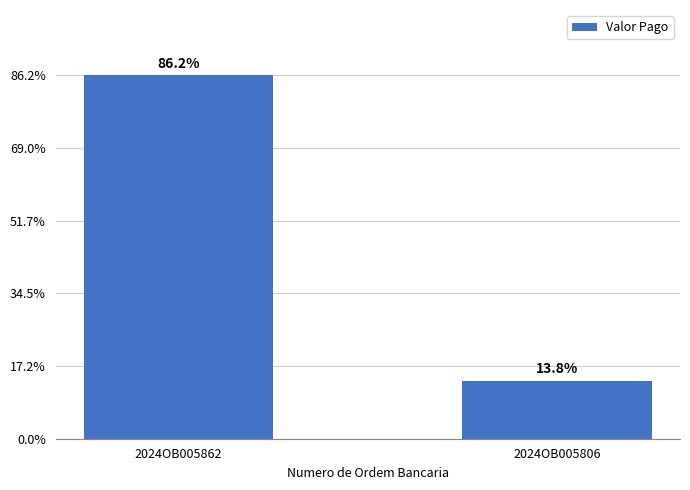

Rank the categories by value from lowest to highest.

2024OB005806, 2024OB005862